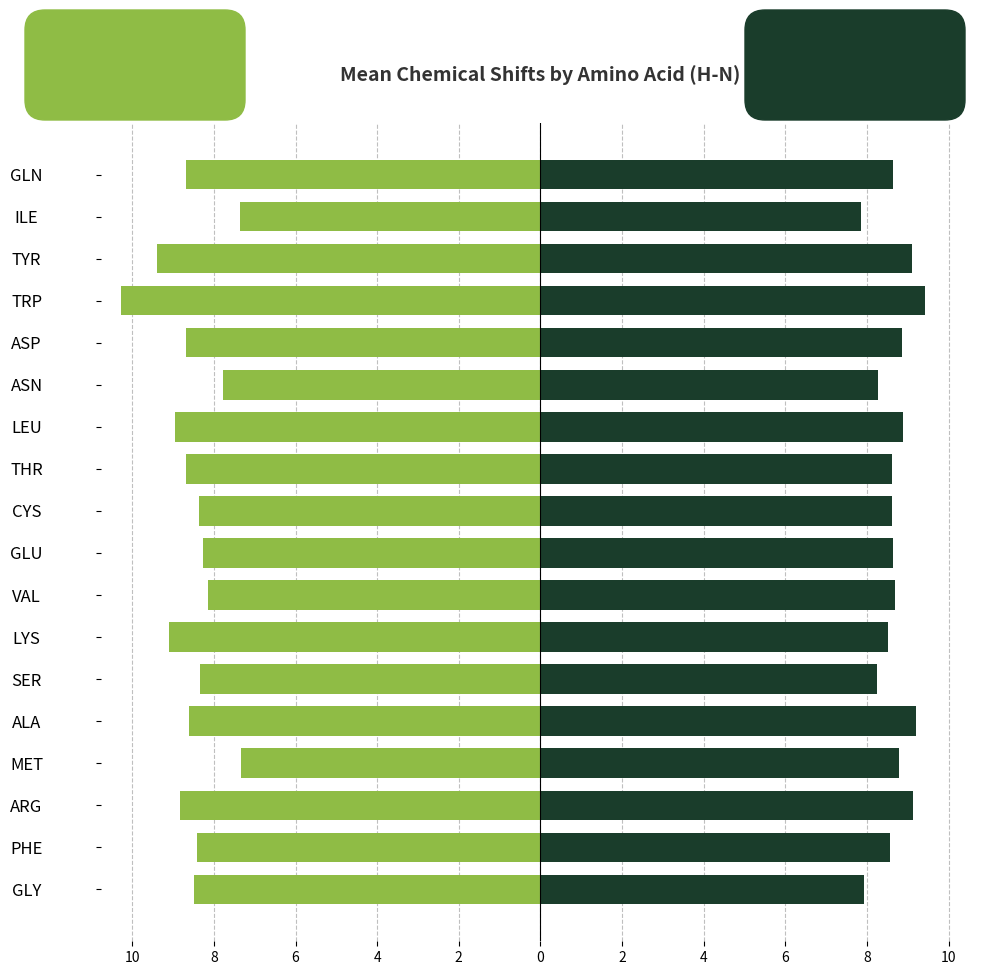

Is the value of Mean X_shift at GLN greater than the value of Mean Y_shift at GLN?

No